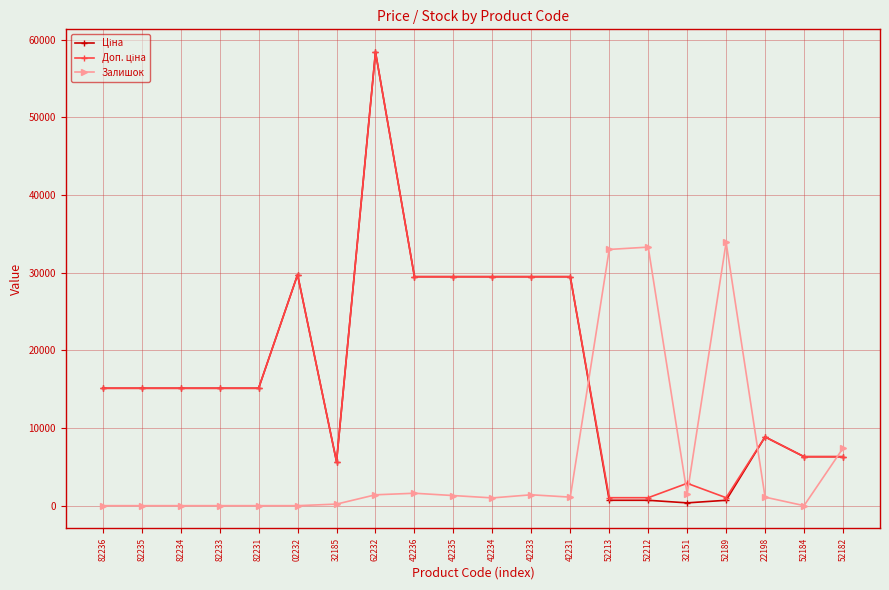

At how many categories does at least one series exceed 35441?

1